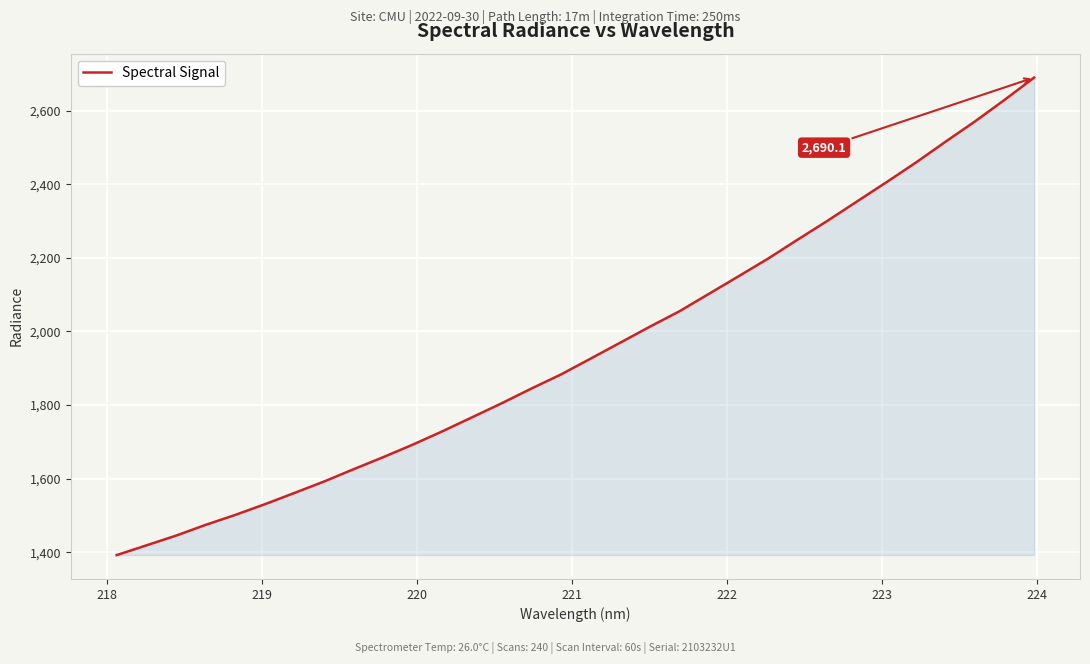

What is the minimum value shown in the chart?

1392.4